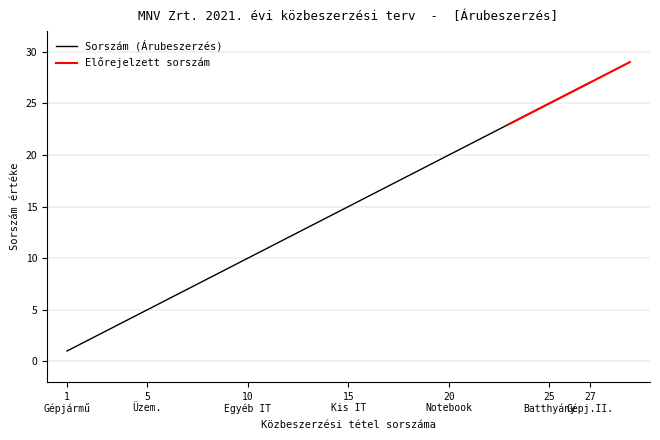

What is the sum of all values?

378